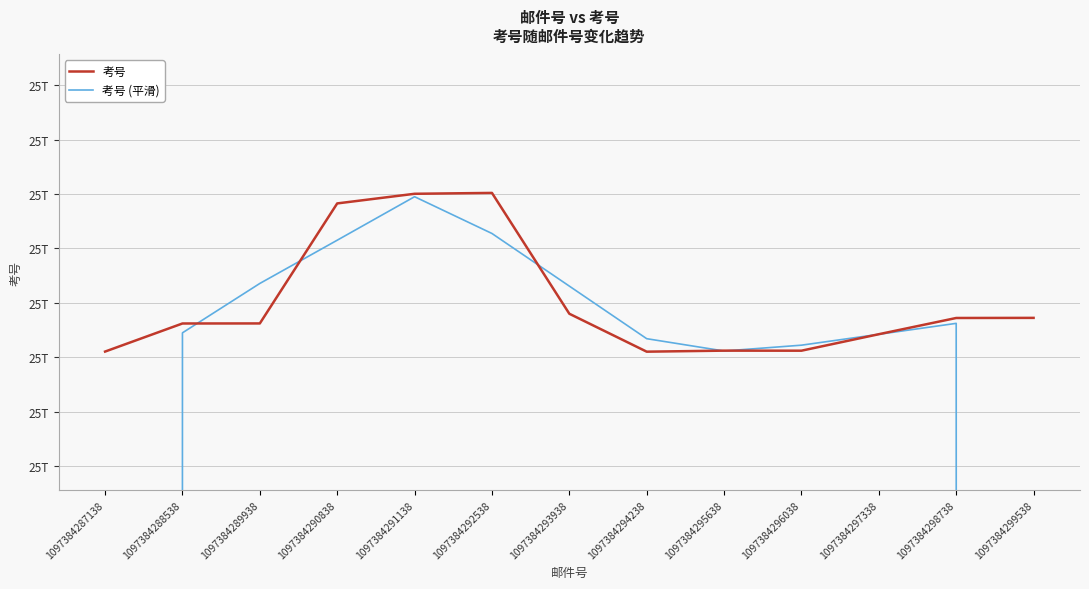

Does the chart display data point markers on the line(s)?

No